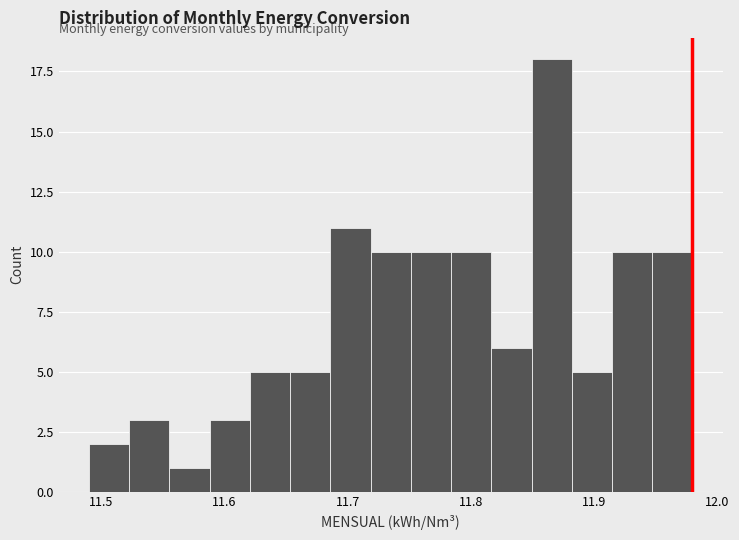

Around what value on the x-axis is the tallest bar? Give the approximate position of its centre, as read against the axis.

11.87